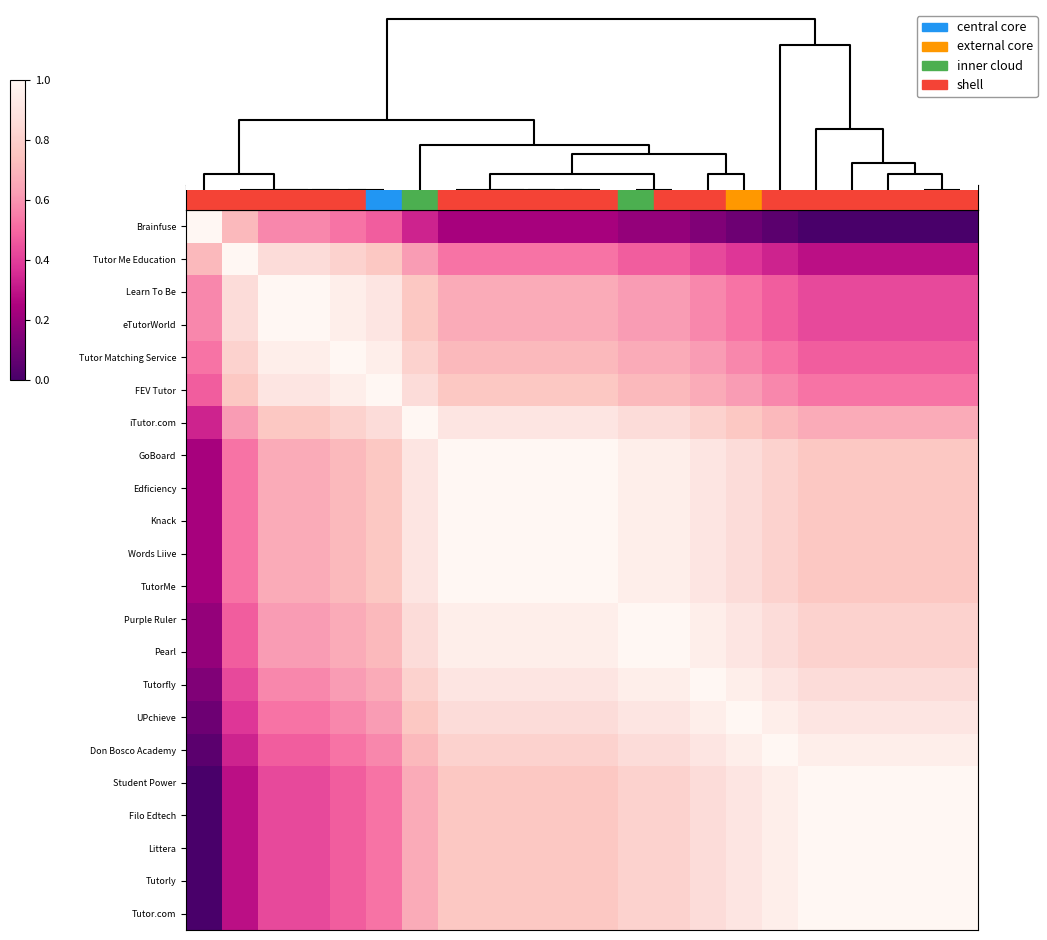

List the series in order of their peak value, lowest first.

Brainfuse, Tutor Me Education, Learn To Be, eTutorWorld, Tutor Matching Service, FEV Tutor, iTutor.com, GoBoard, Edficiency, Knack, Words Liive, TutorMe, Purple Ruler, Pearl, Tutorfly, UPchieve, Don Bosco Academy, Student Power, Filo Edtech, Littera, Tutorly, Tutor.com